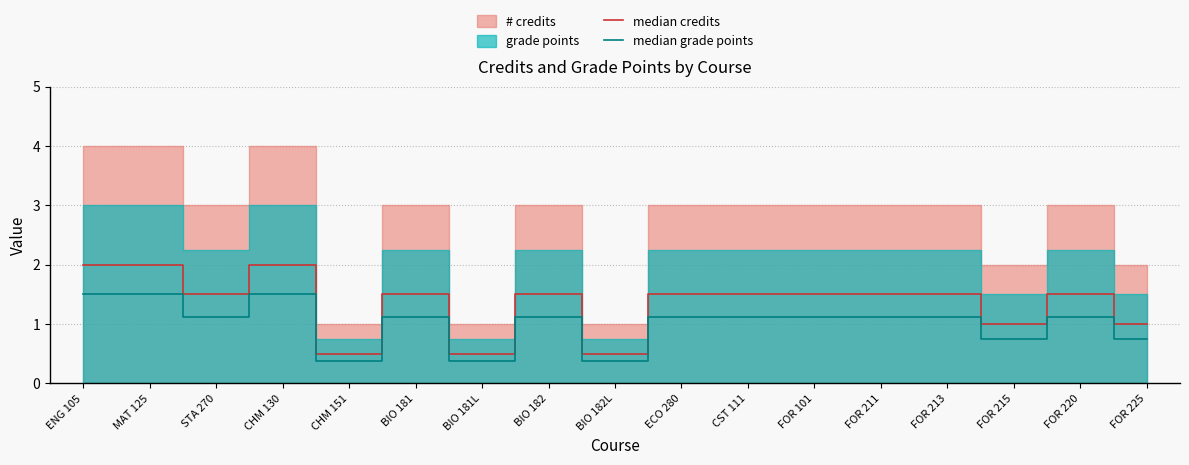

The median grade points series shows 1.1 at FOR 211. True or false?

True